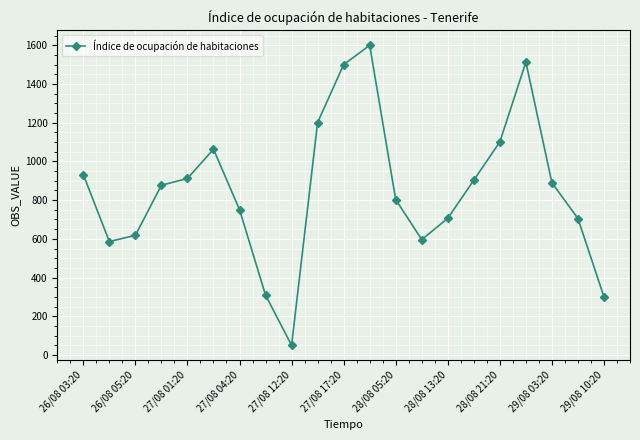

What is the value of the 17th point from the left?

1101